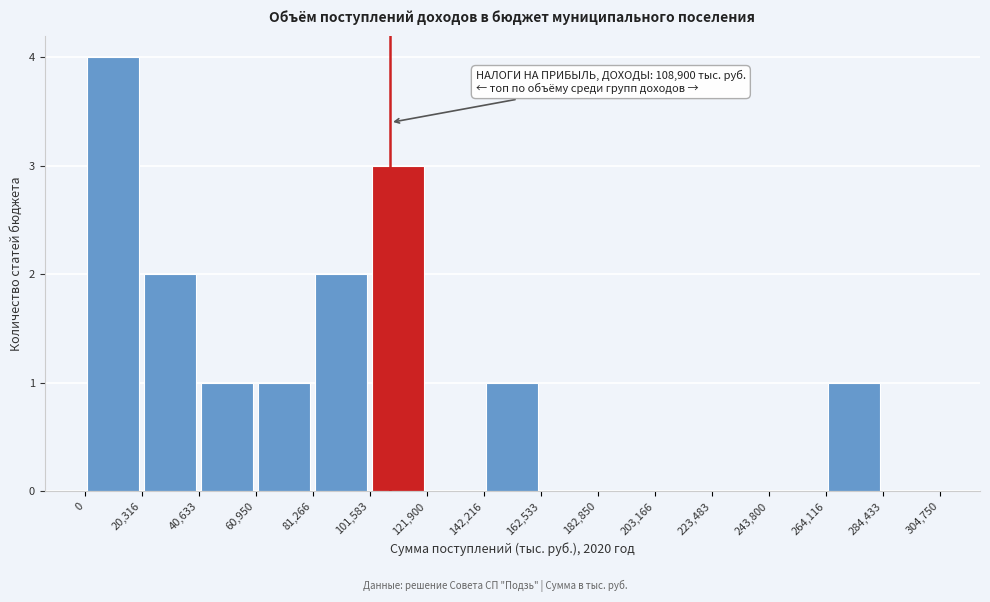

Which range on the x-axis has the tallest bar?

0 to 20,316